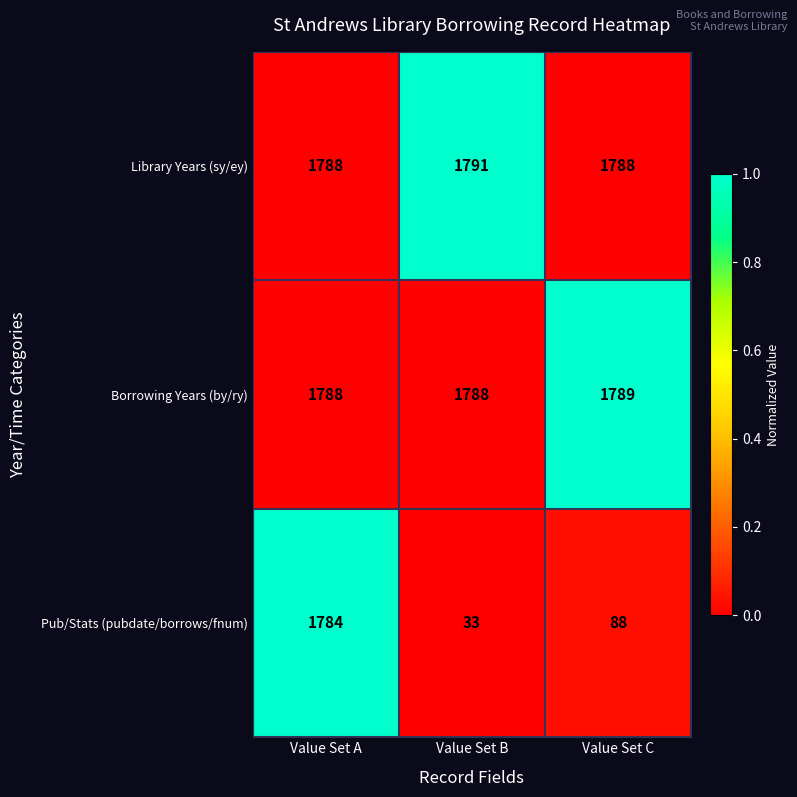

Rank the series at Value Set B from lowest to highest value.

Pub/Stats (pubdate/borrows/fnum), Borrowing Years (by/ry), Library Years (sy/ey)